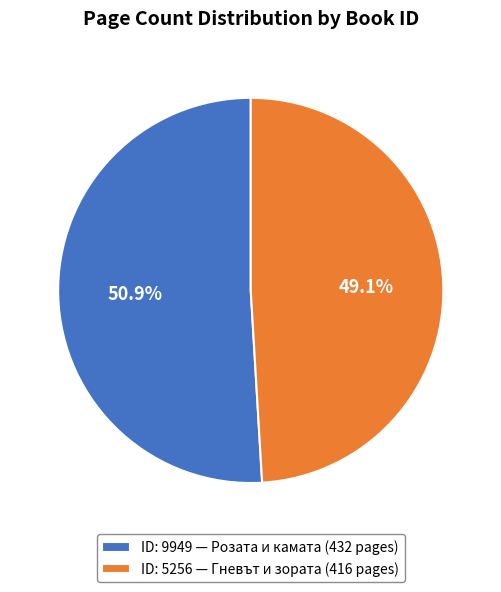

Do ID: 5256 — Гневът и зората (416 pages) and ID: 9949 — Розата и камата (432 pages) together represent more than half of the pie?

Yes